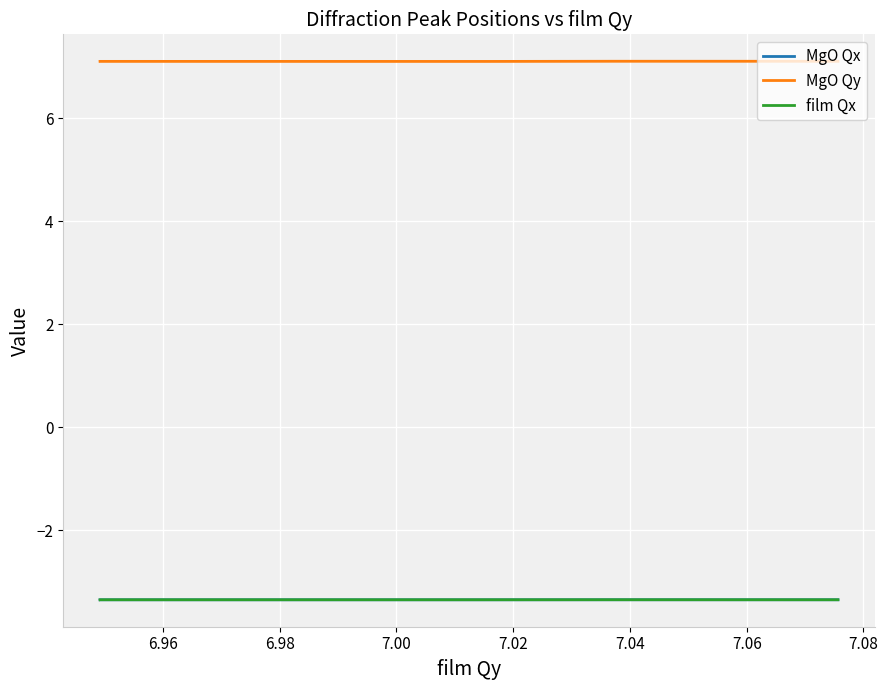

The MgO Qx series shows -3.3 at 7.00. True or false?

True